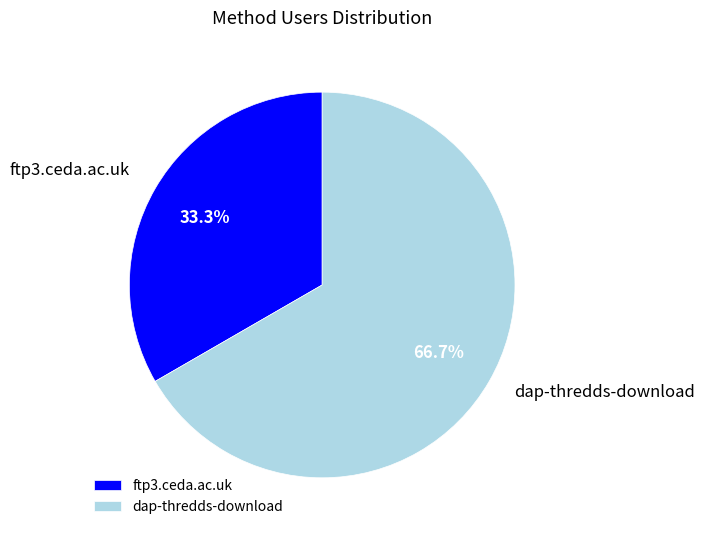

Which has a higher value, ftp3.ceda.ac.uk or dap-thredds-download?

dap-thredds-download